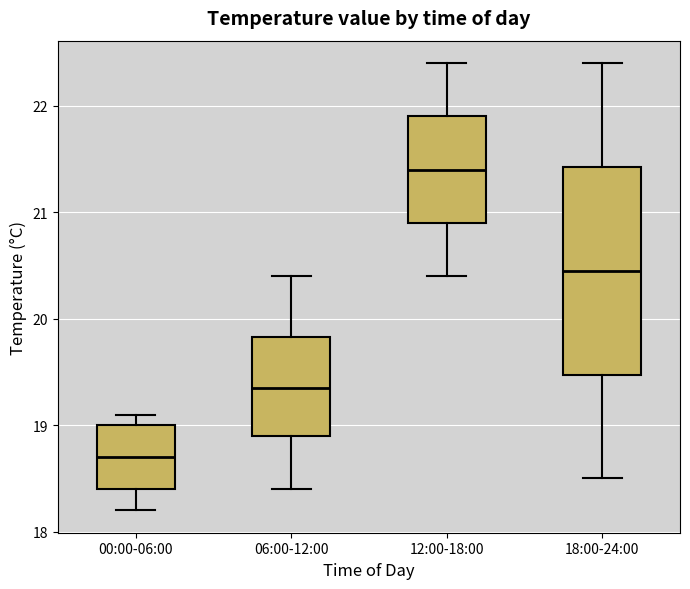

Reading left to right, read every box against the y-axis: the position of its median line, the range the box covers, and the ends of its whiskers. The values are not printed on the chart, so give them approximately, as read against the axis.

00:00-06:00: median 18.7, box 18.4 to 19.0, whiskers 18.2 to 19.1
06:00-12:00: median 19.4, box 18.9 to 19.8, whiskers 18.4 to 20.4
12:00-18:00: median 21.4, box 20.9 to 21.9, whiskers 20.4 to 22.4
18:00-24:00: median 20.5, box 19.5 to 21.4, whiskers 18.5 to 22.4